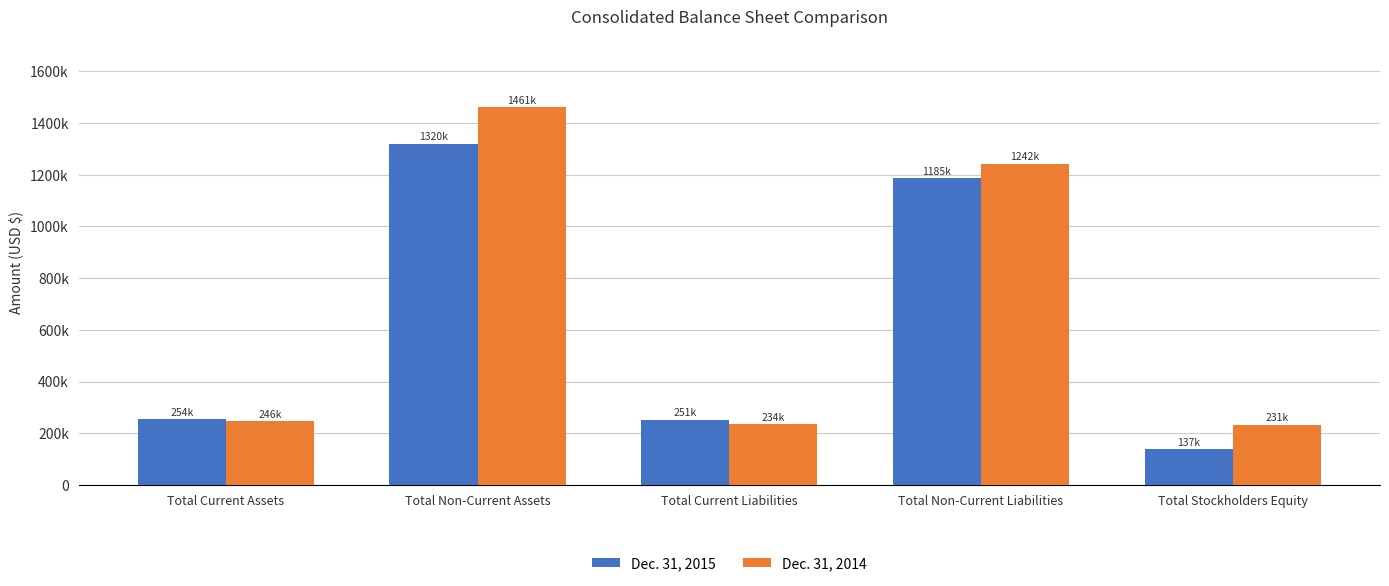

Does the chart contain stacked bars?

No